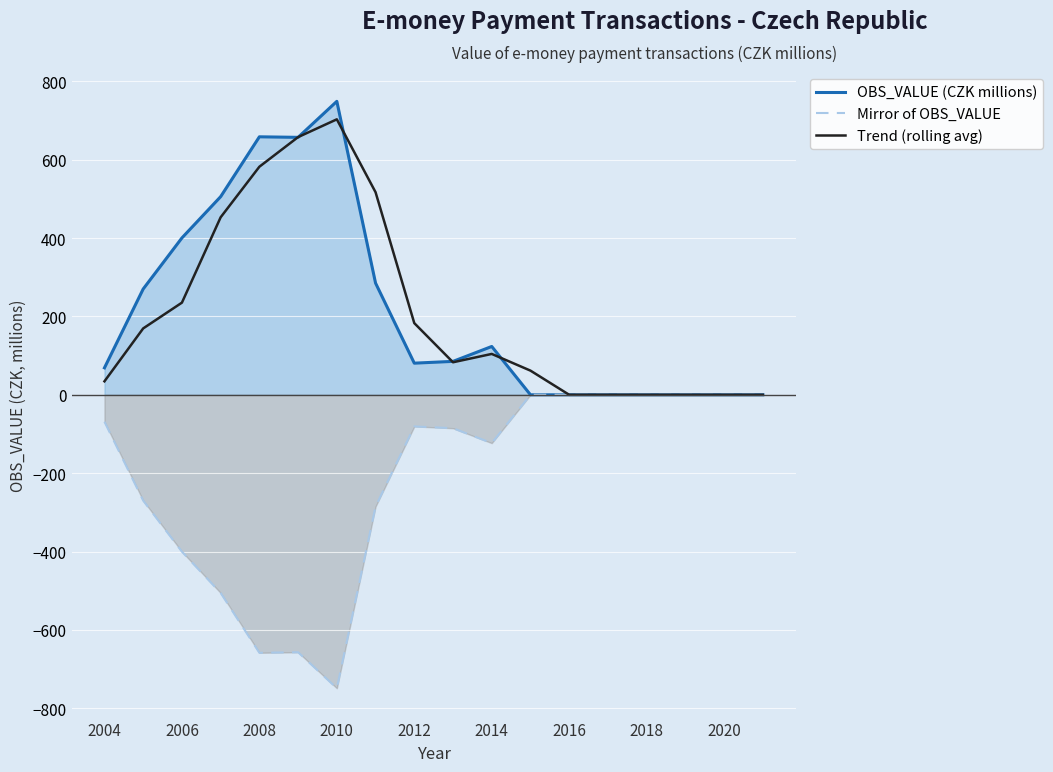

At which category does the chart reach its peak across all series?

2010